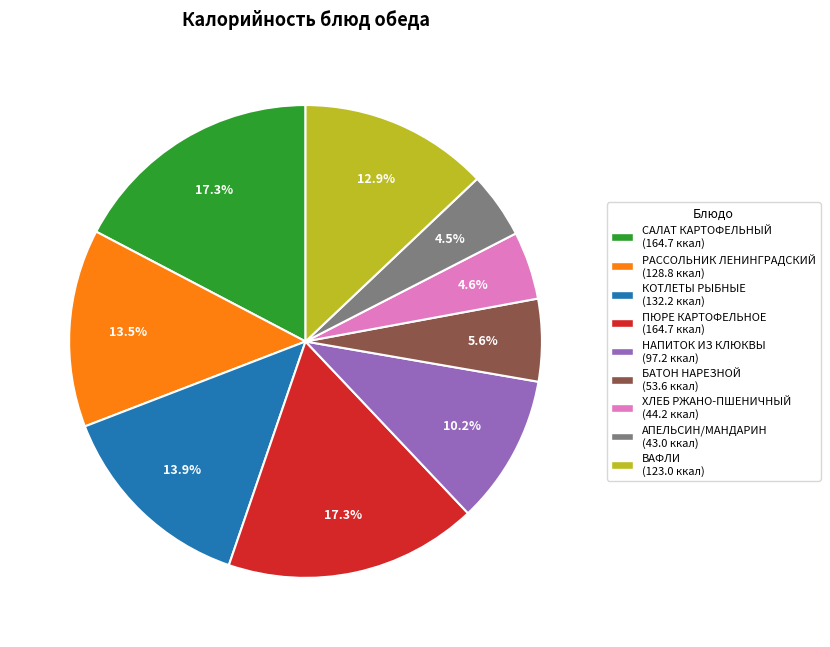

How many slices are in this pie chart?

9